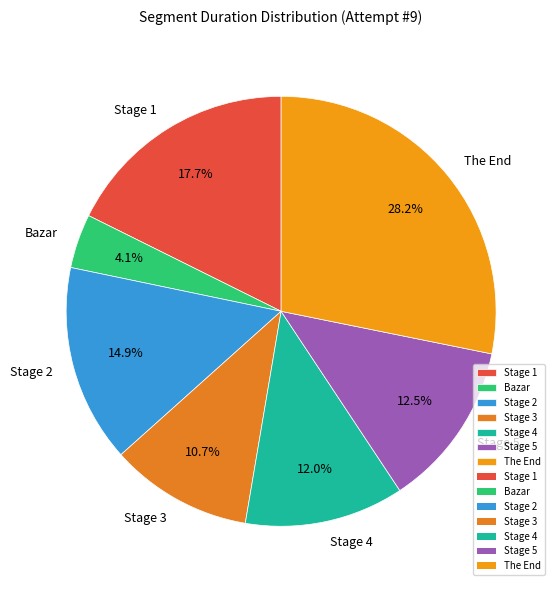

Count the number of slices in the pie.

7